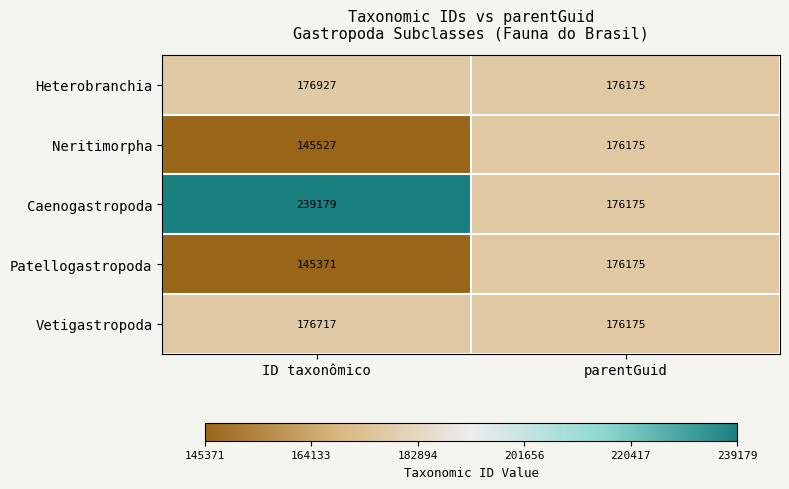

How many series are shown in this chart?

5